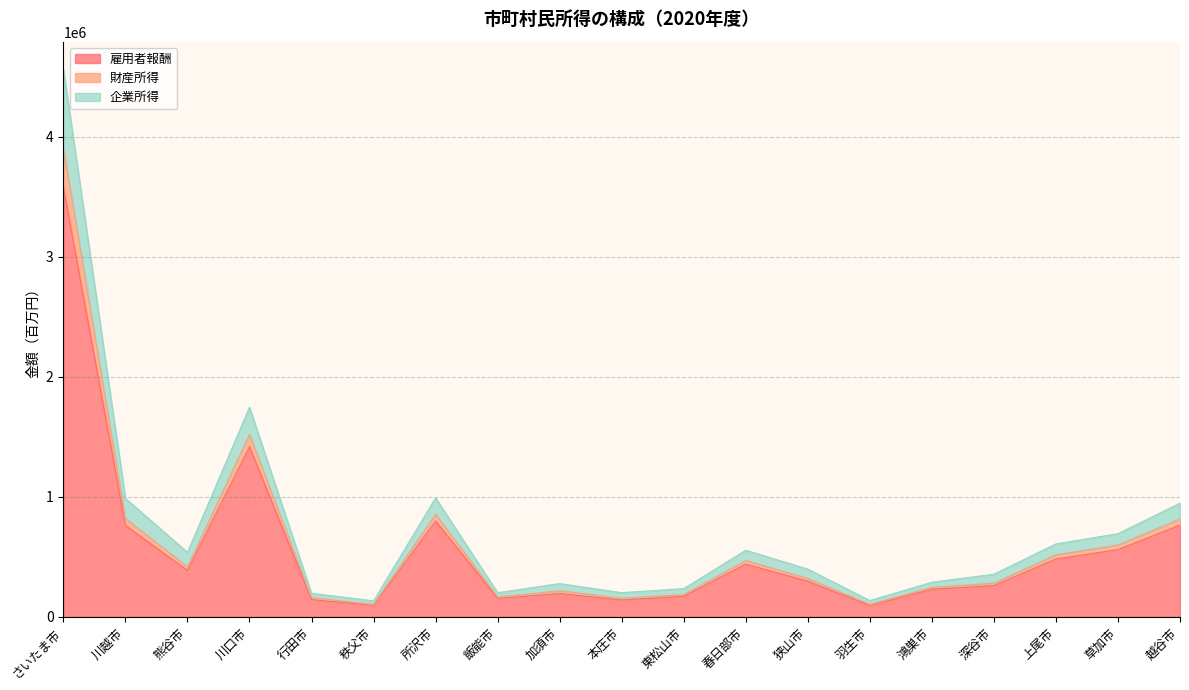

How many lines are shown in the chart?

3